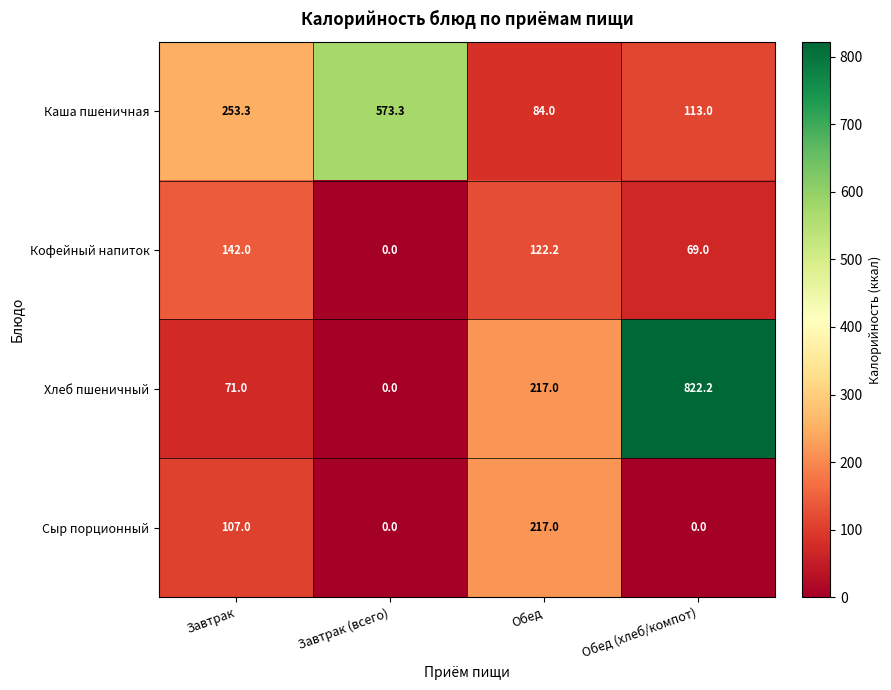

Reading left to right, what are all the values shown in this chart?

Каша пшеничная: Завтрак=253.3	Завтрак (всего)=573.3	Обед=84.0	Обед (хлеб/компот)=113.0
Кофейный напиток: Завтрак=142.0	Завтрак (всего)=0.0	Обед=122.2	Обед (хлеб/компот)=69.0
Хлеб пшеничный: Завтрак=71.0	Завтрак (всего)=0.0	Обед=217.0	Обед (хлеб/компот)=822.2
Сыр порционный: Завтрак=107.0	Завтрак (всего)=0.0	Обед=217.0	Обед (хлеб/компот)=0.0